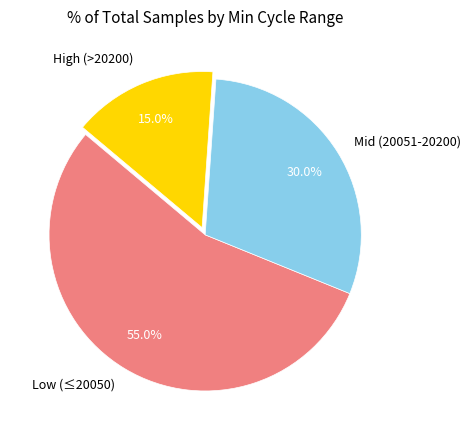

Is there any slice that represents more than half of the pie?

Yes